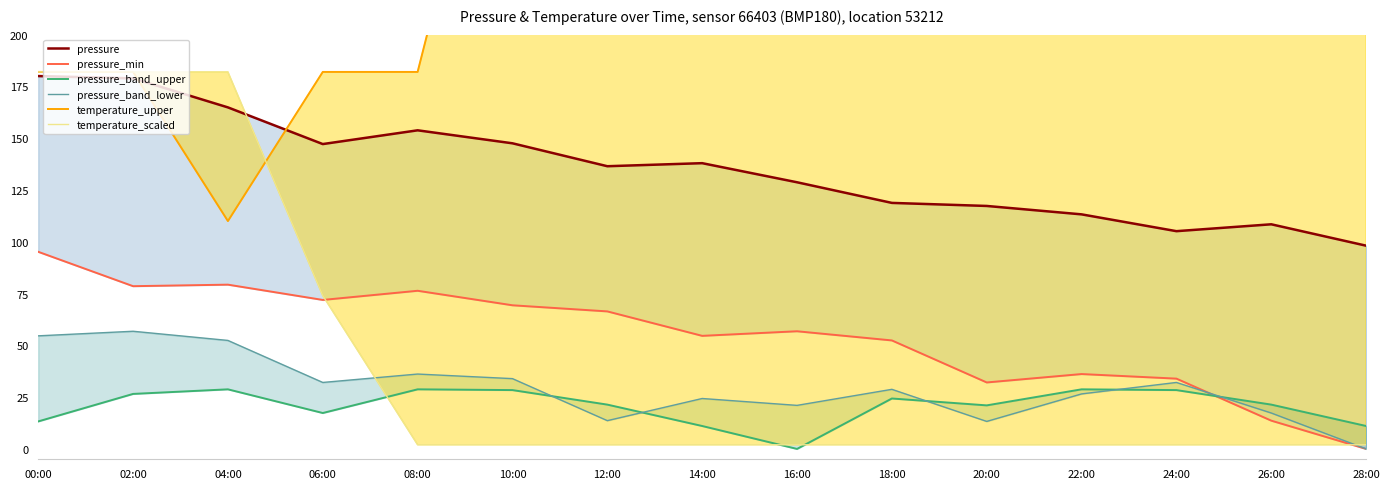

What are all the series names shown in the legend?

pressure, pressure_min, pressure_band_upper, pressure_band_lower, temperature_upper, temperature_scaled